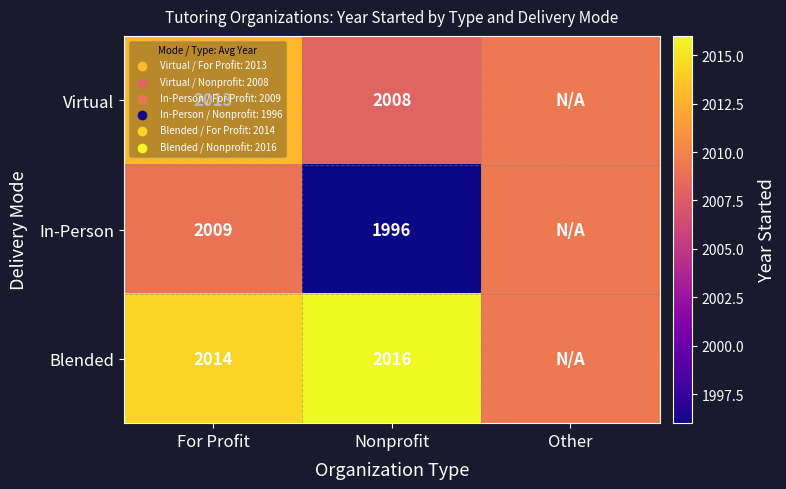

Which series has the largest total across all categories?

Blended